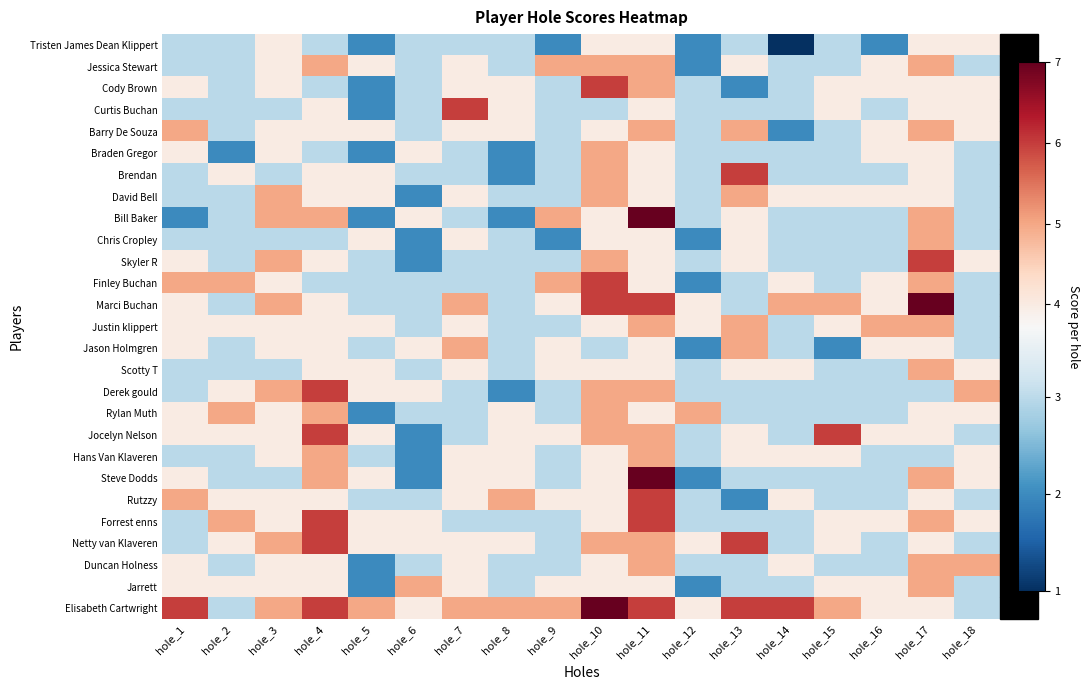

Which series has the largest total across all categories?

Elisabeth Cartwright